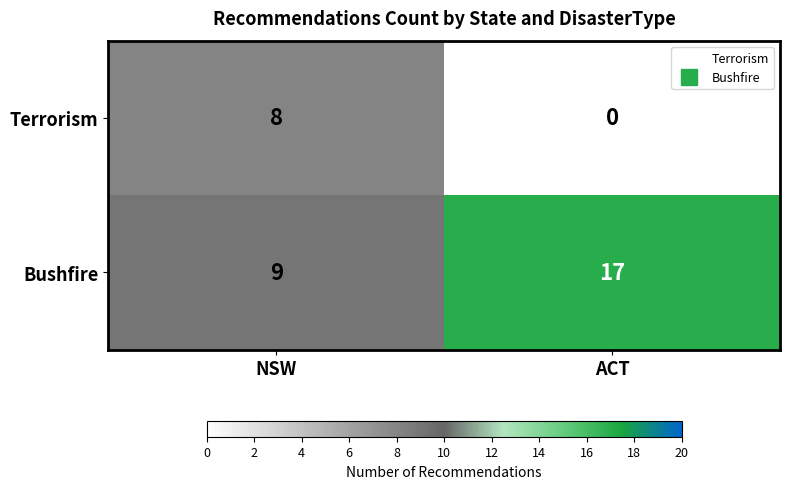

List the series in order of their overall mean, highest first.

Bushfire, Terrorism